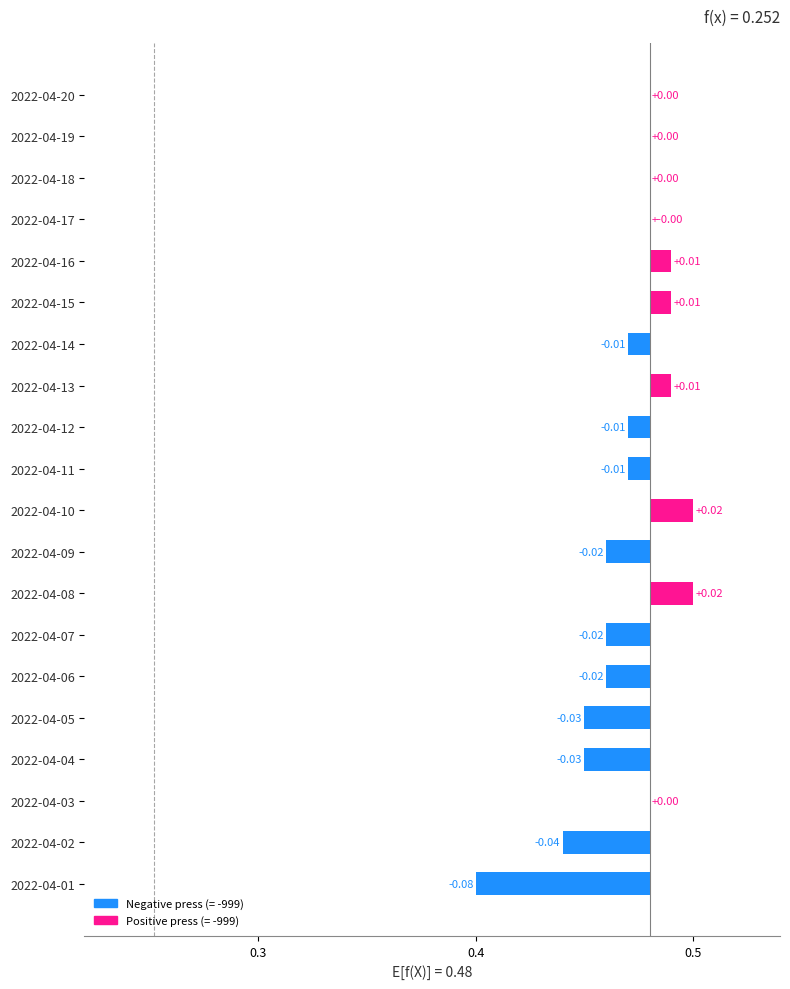

What is the sum of all values?

-0.2